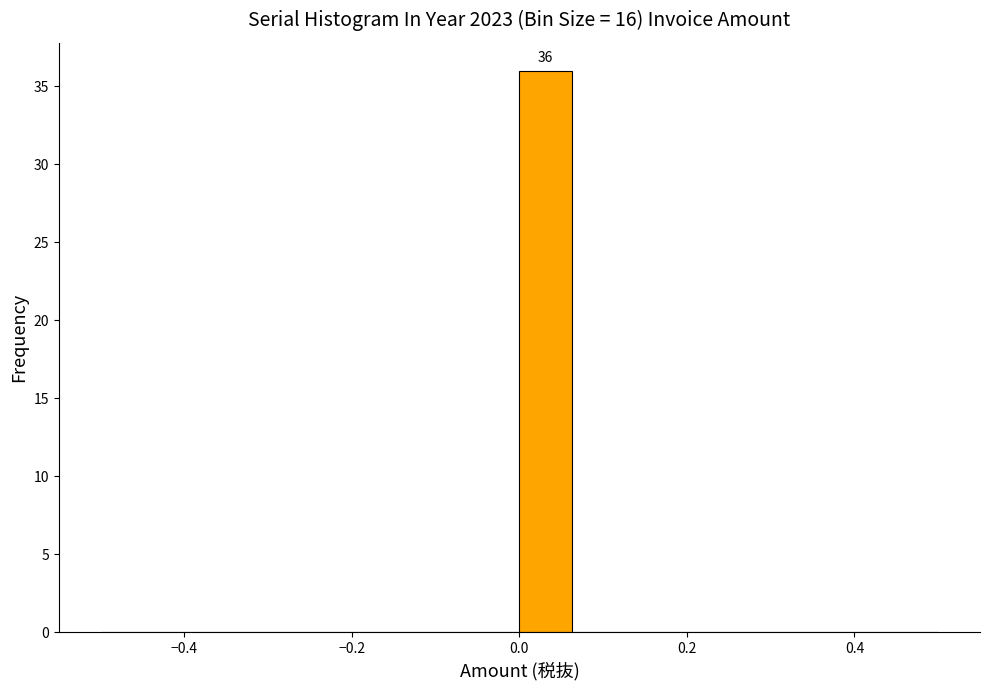

Around what value on the x-axis is the tallest bar? Give the approximate position of its centre, as read against the axis.

0.04